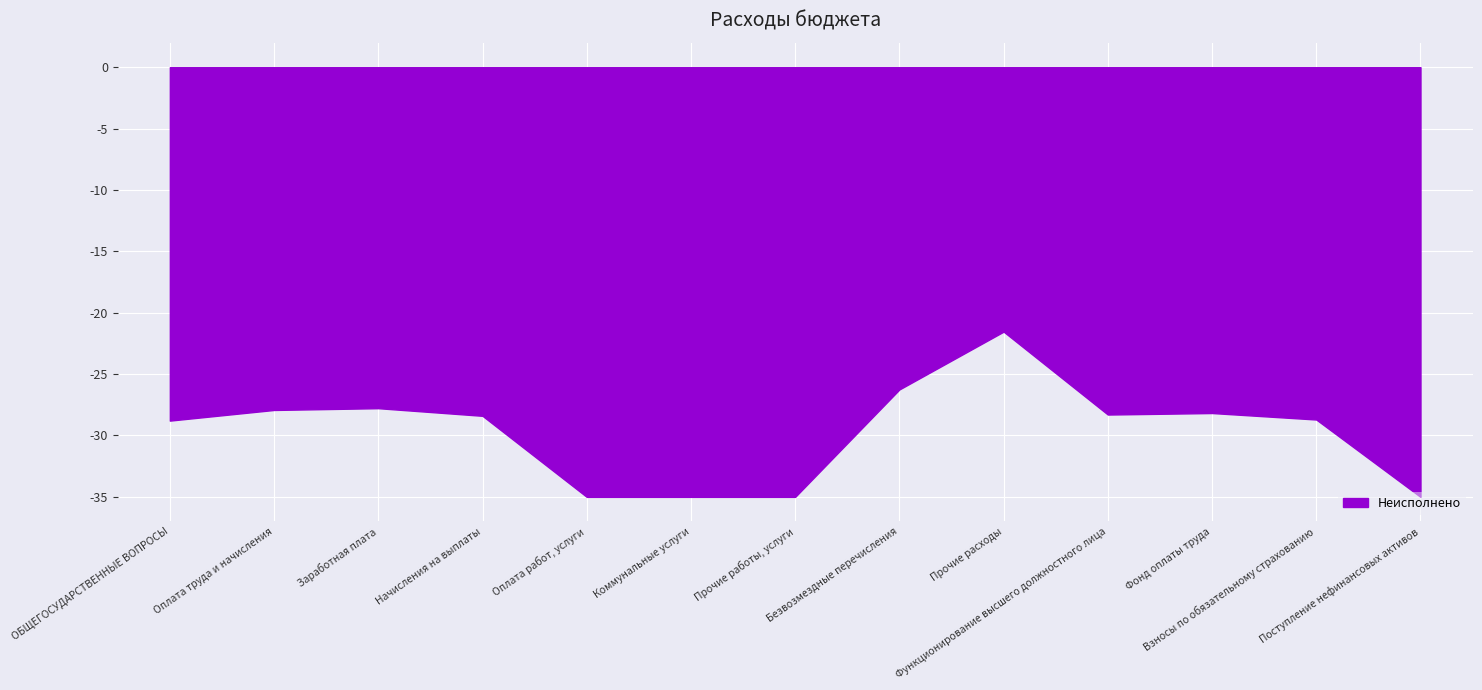

What is the minimum value shown in the chart?

-35.0